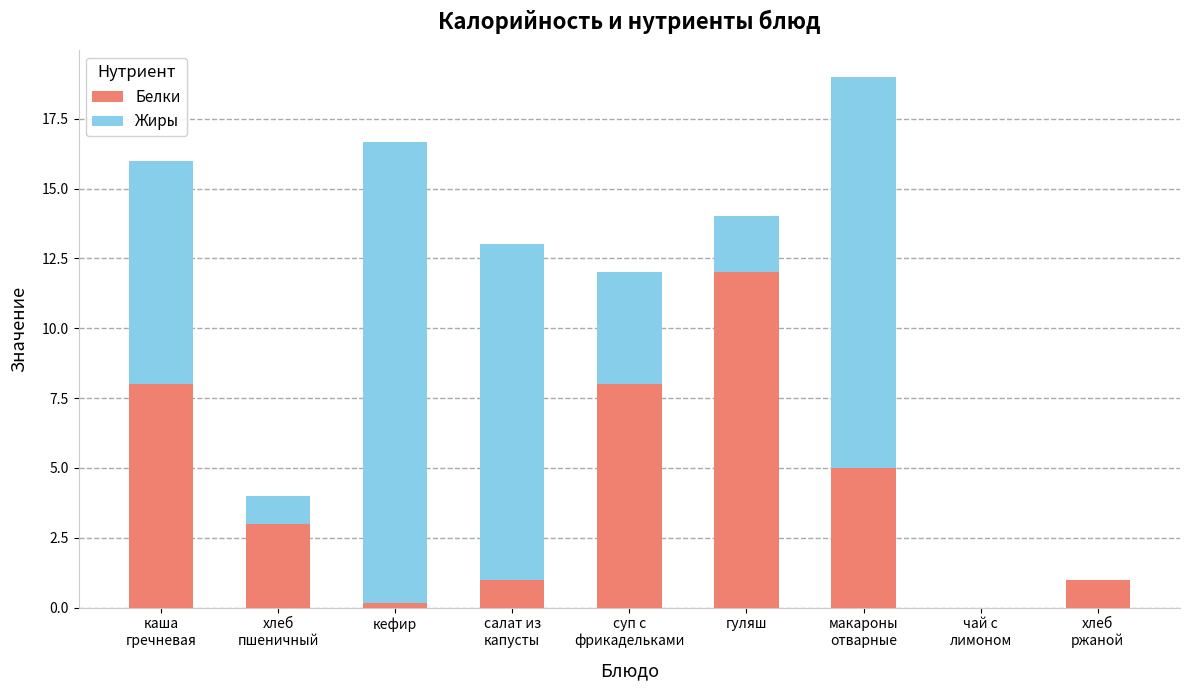

What is the highest value of the Белки series?

12.0